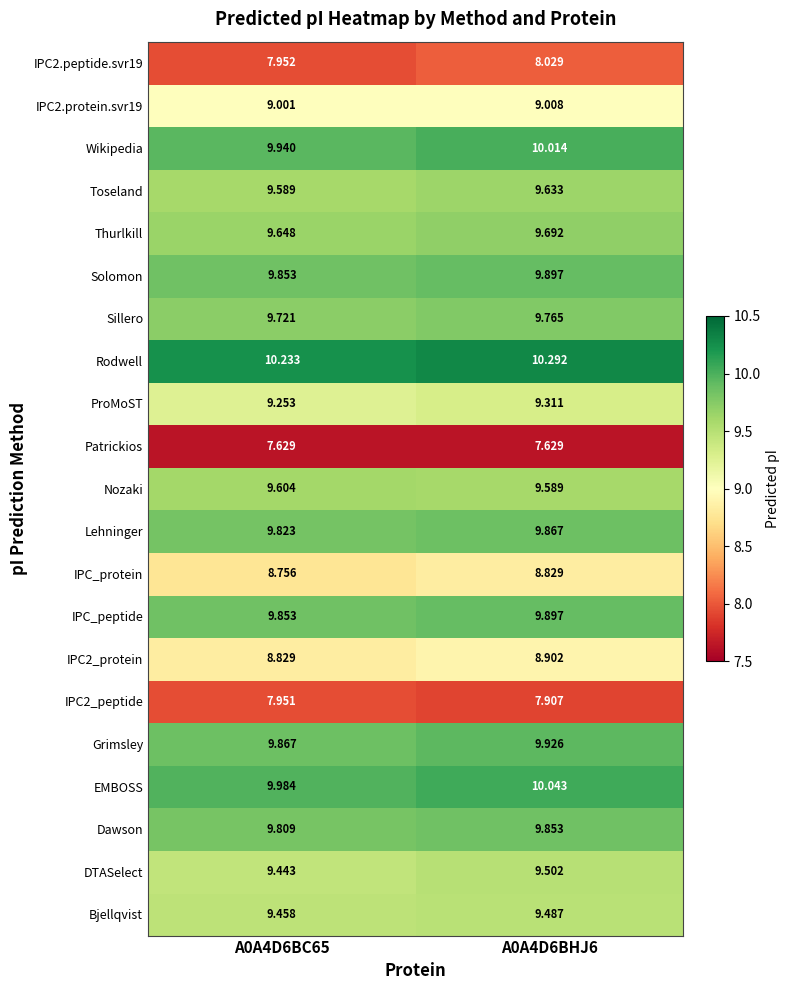

Which series has the largest total across all categories?

Rodwell